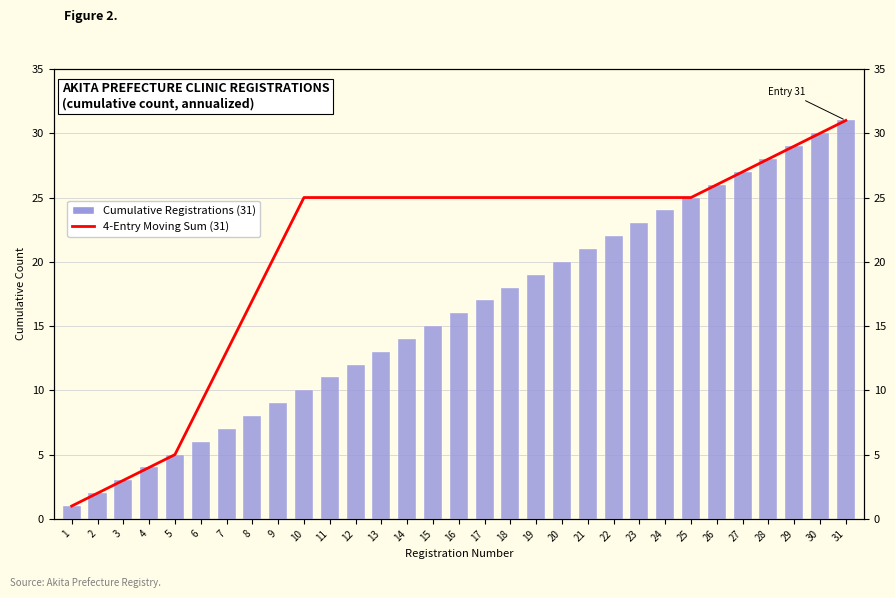

At which category does the chart reach its peak across all series?

31